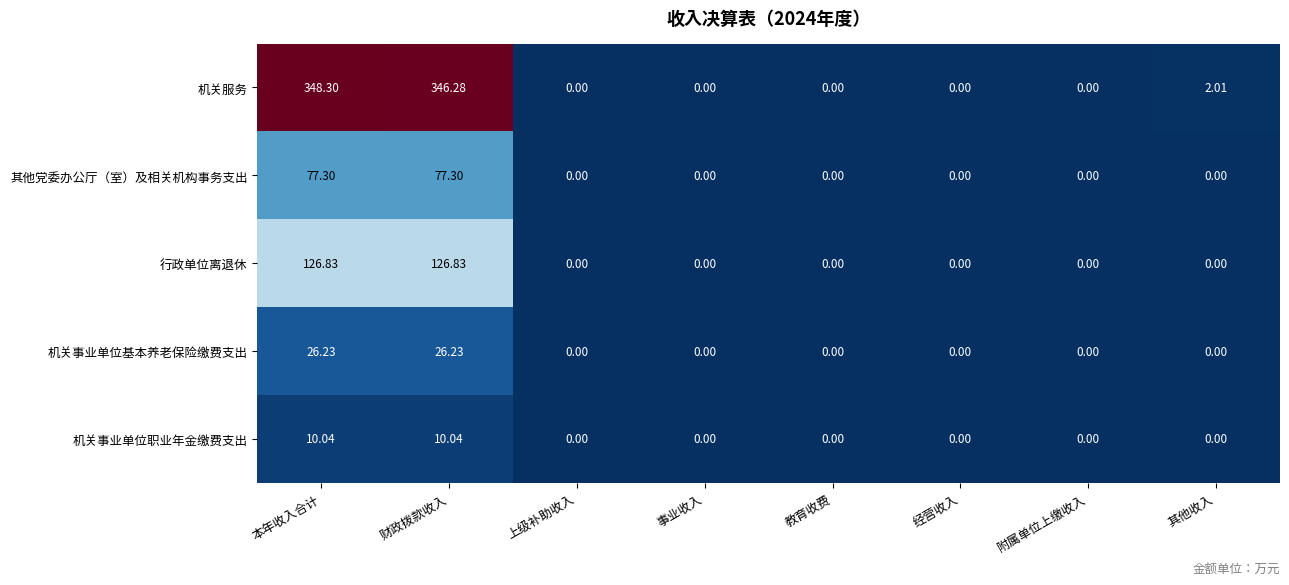

At which label does 机关服务 reach its peak?

本年收入合计